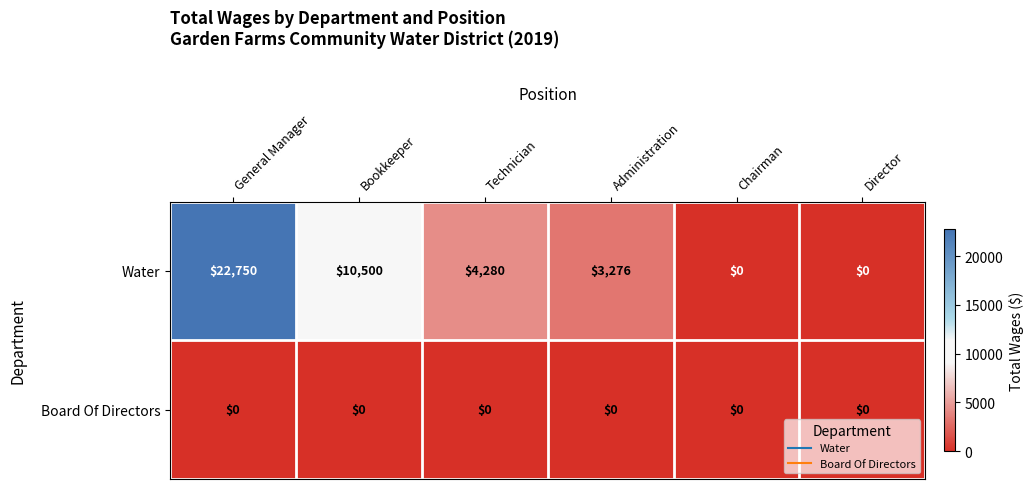

At how many categories does at least one series exceed 12036?

1